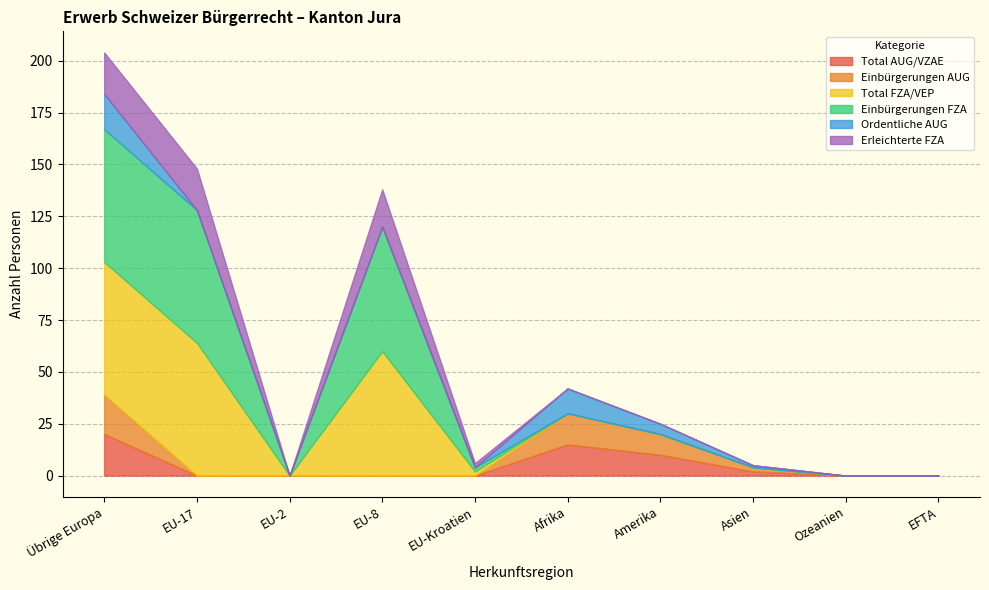

Reading left to right, extract all data points from this chart.

Total AUG/VZAE: Übrige Europa=20	EU-17=0	EU-2=0	EU-8=0	EU-Kroatien=0	Afrika=15	Amerika=10	Asien=2	Ozeanien=0	EFTA=0
Einbürgerungen AUG: Übrige Europa=19	EU-17=0	EU-2=0	EU-8=0	EU-Kroatien=0	Afrika=15	Amerika=10	Asien=2	Ozeanien=0	EFTA=0
Total FZA/VEP: Übrige Europa=64	EU-17=64	EU-2=0	EU-8=60	EU-Kroatien=2	Afrika=0	Amerika=0	Asien=0	Ozeanien=0	EFTA=0
Einbürgerungen FZA: Übrige Europa=64	EU-17=64	EU-2=0	EU-8=60	EU-Kroatien=2	Afrika=0	Amerika=0	Asien=0	Ozeanien=0	EFTA=0
Ordentliche AUG: Übrige Europa=17	EU-17=0	EU-2=0	EU-8=0	EU-Kroatien=0	Afrika=12	Amerika=5	Asien=1	Ozeanien=0	EFTA=0
Erleichterte FZA: Übrige Europa=20	EU-17=20	EU-2=0	EU-8=18	EU-Kroatien=2	Afrika=0	Amerika=0	Asien=0	Ozeanien=0	EFTA=0